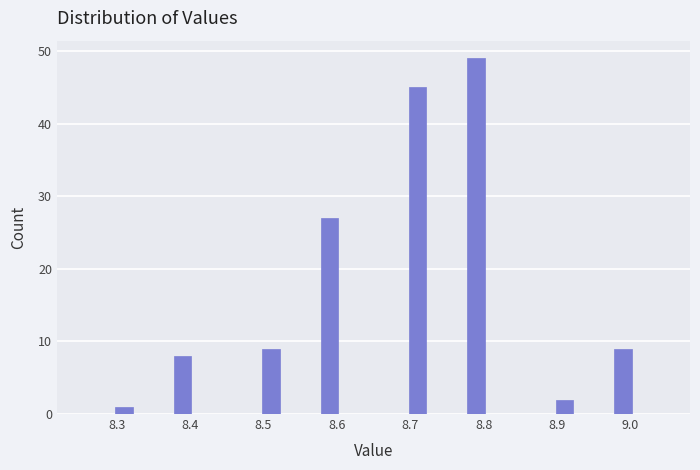

Which range on the x-axis has the tallest bar?

8.77 to 8.81